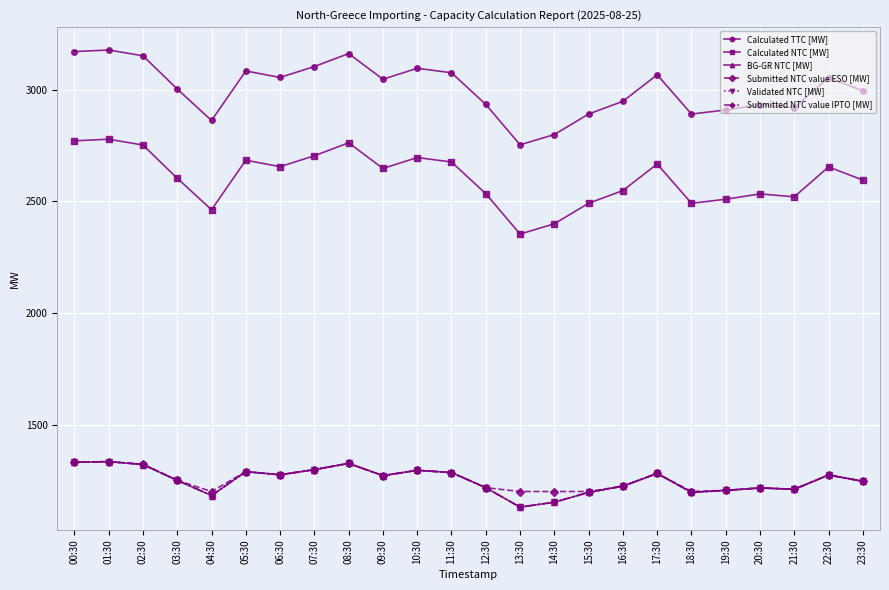

The Submitted NTC value IPTO [MW] series shows 1196 at 18:30. True or false?

True